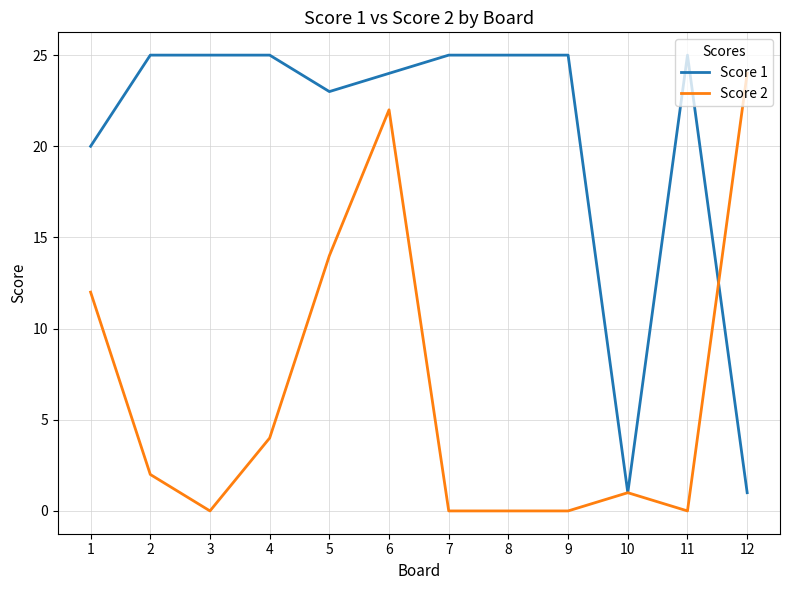

Which category has the highest value in the Score 2 series?

12